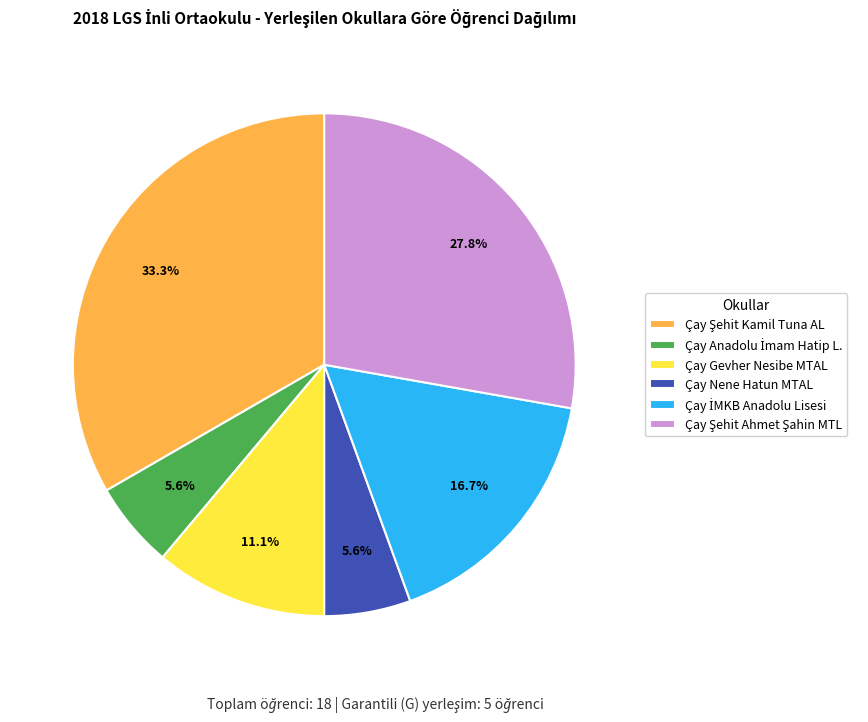

Do Çay Nene Hatun MTAL and Çay Gevher Nesibe MTAL together represent more than half of the pie?

No